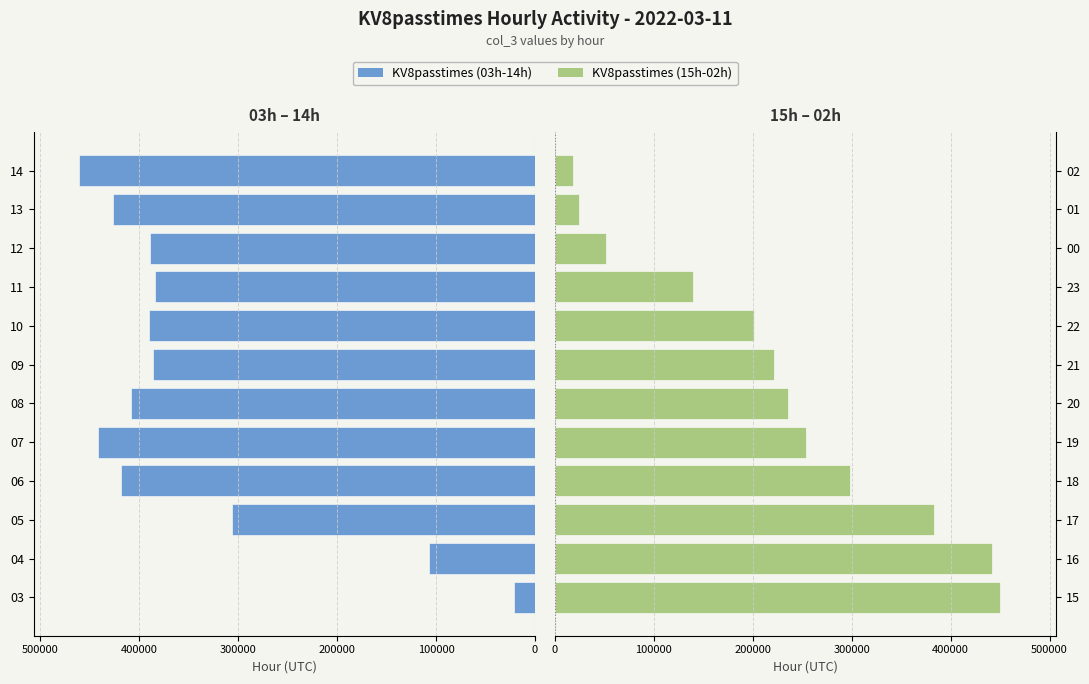

Reading left to right, what are all the values shown in this chart?

KV8passtimes (03-14h): 21609	106932	306246	418287	442072	408298	386393	390627	384154	389100	426175	460744
KV8passtimes (15-02h): 449614	442191	383565	298389	254220	235859	221151	201208	139634	51128	24280	18100